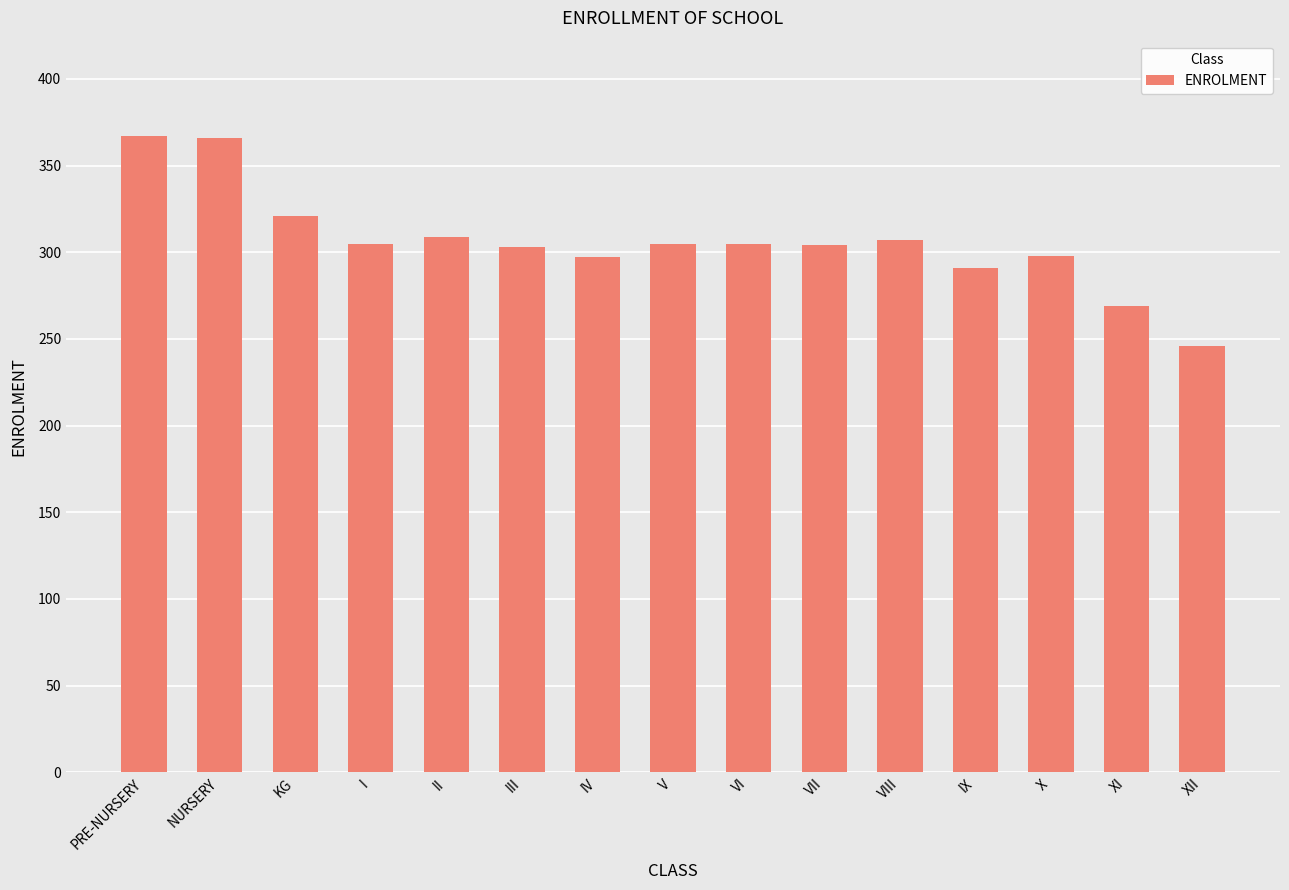

True or false: the data shows 151 at VIII.

False